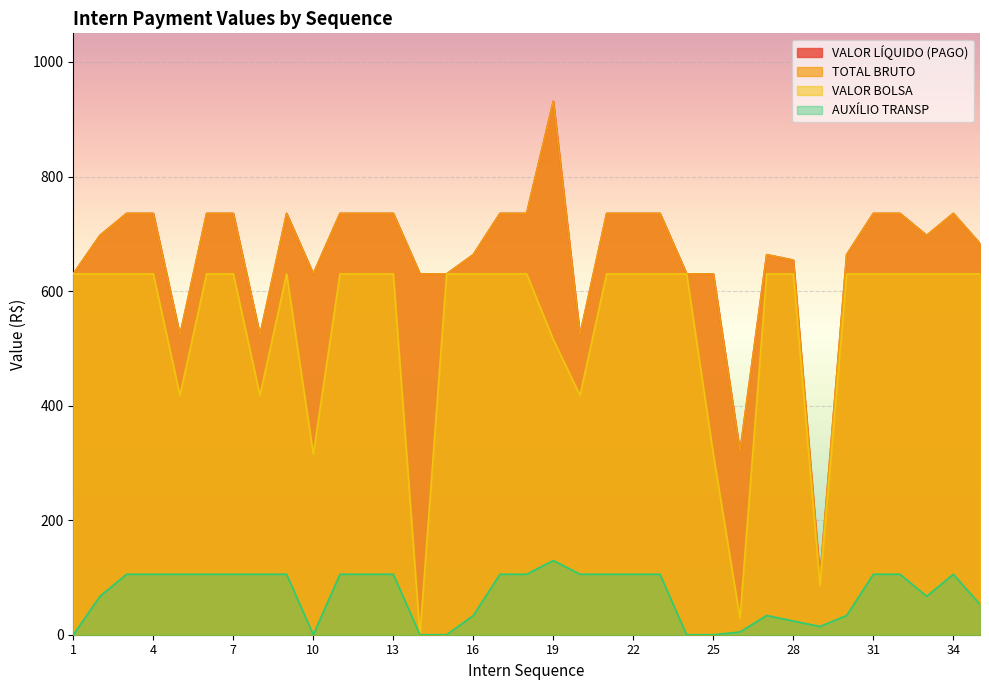

What are all the series names shown in the legend?

VALOR LÍQUIDO (PAGO), TOTAL BRUTO, VALOR BOLSA, AUXÍLIO TRANSP